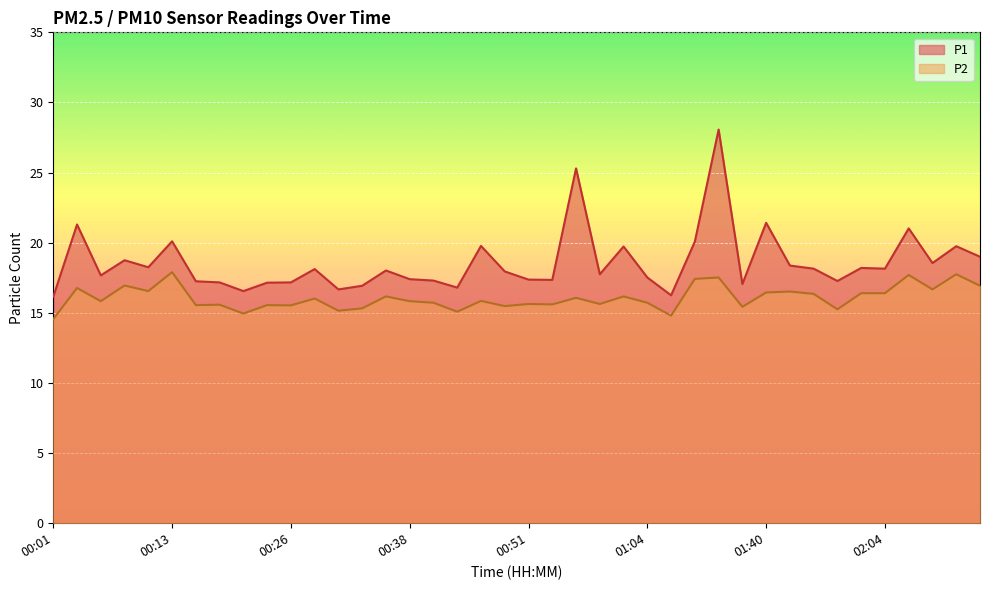

How many lines are shown in the chart?

2